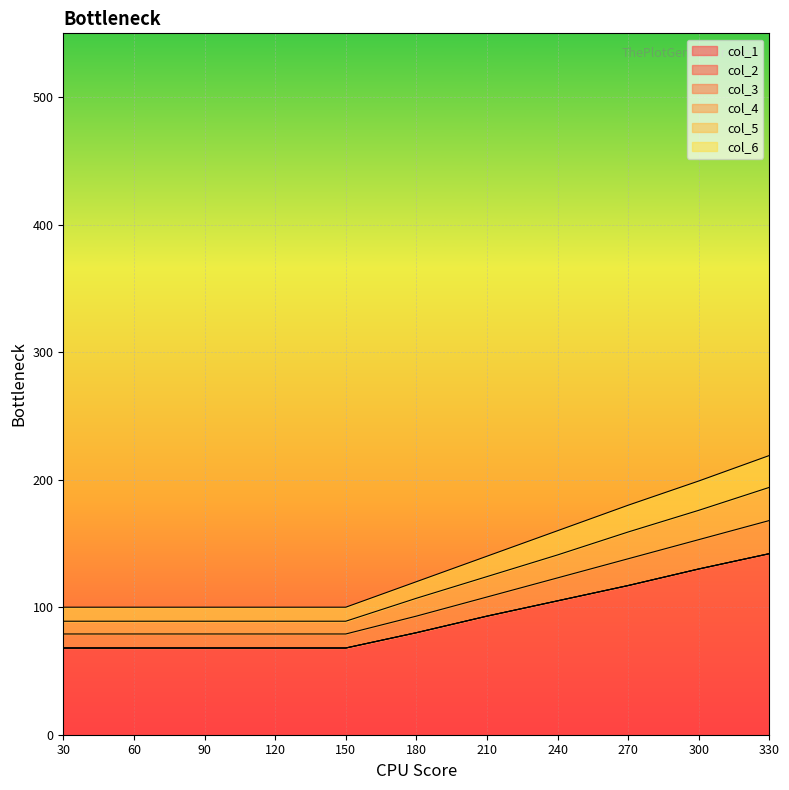

Reading right to left, what are all the values shown in this chart?

col_1: 142	130	117	105	93	80	68	68	68	68	68
col_2: 142	130	117	105	93	80	68	68	68	68	68
col_3: 142	130	117	105	93	80	68	68	68	68	68
col_4: 168	153	138	123	108	93	79	79	79	79	79
col_5: 194	176	159	141	124	107	89	89	89	89	89
col_6: 219	199	180	160	140	120	100	100	100	100	100